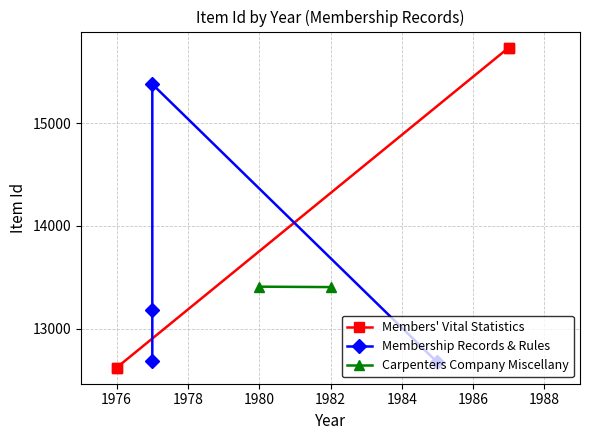

At how many categories does at least one series exceed 13552?

2